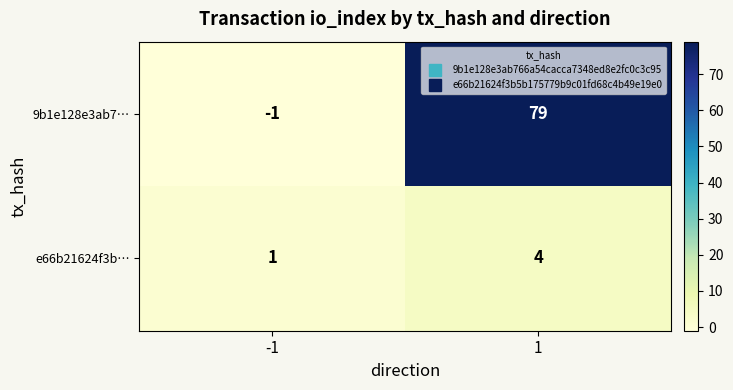

Reading left to right, transcribe all the data shown in this chart.

9b1e128e3ab7…: -1	79
e66b21624f3b…: 1	4